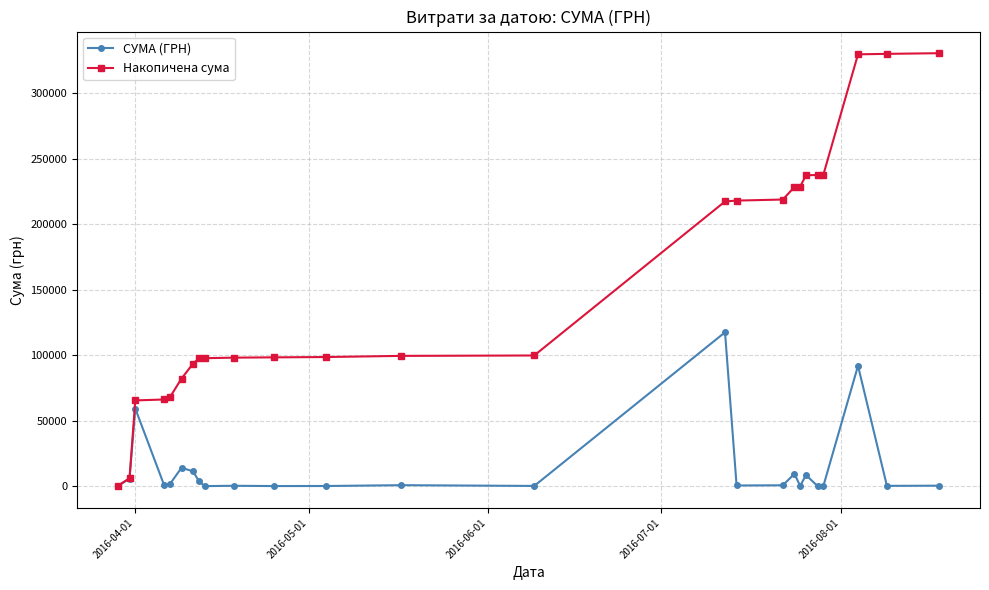

What is the difference between the second highest and minimum values in the СУМА (ГРН) series?

91901.1